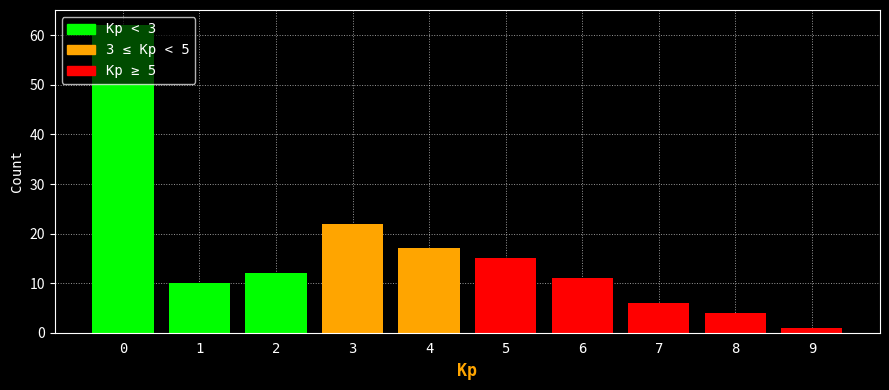

What is the change in value from 3 to 7?

-16